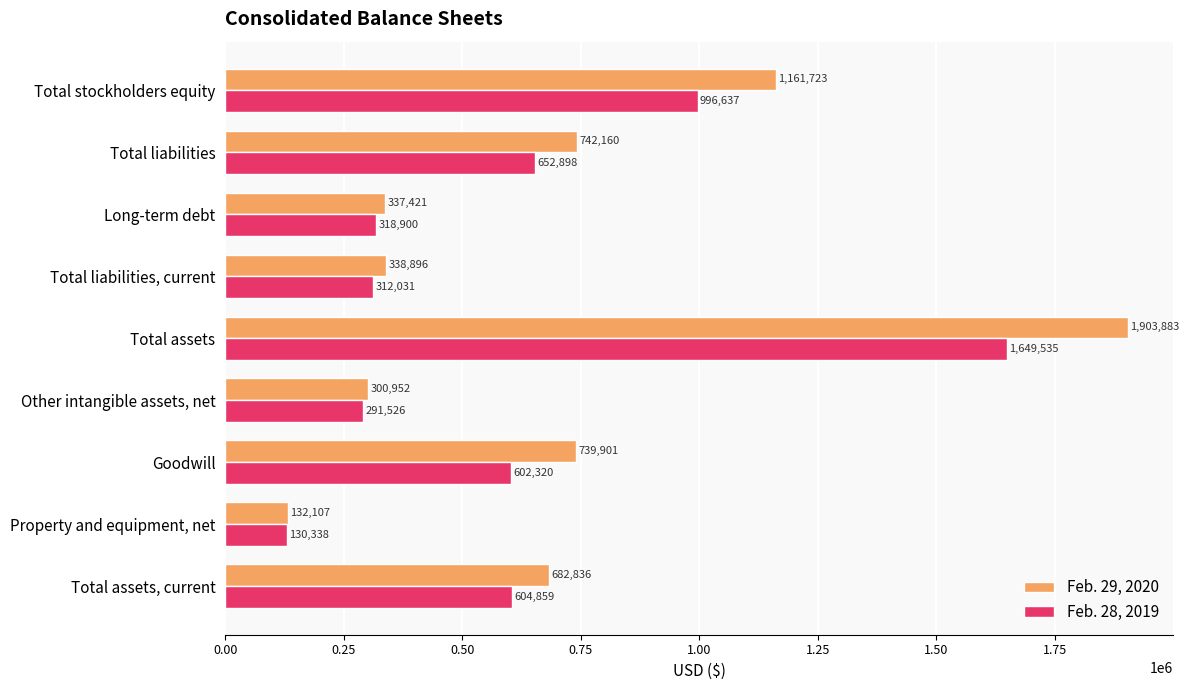

What is the average value of the Feb. 29, 2020 series?

704431